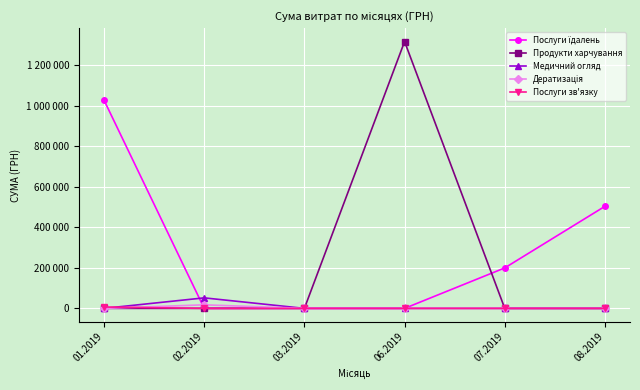

How many intersections are there between Медичний огляд and Послуги їдалень?

1